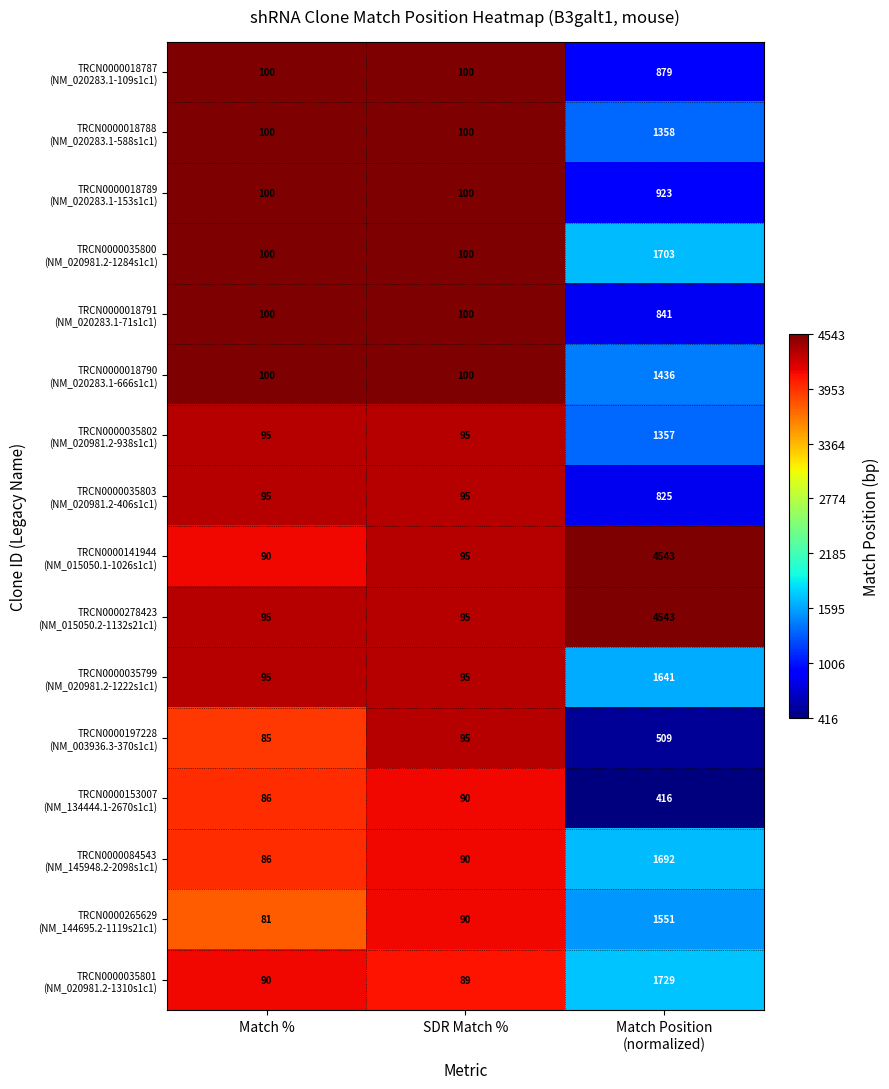

What is the greatest value displayed?

4543